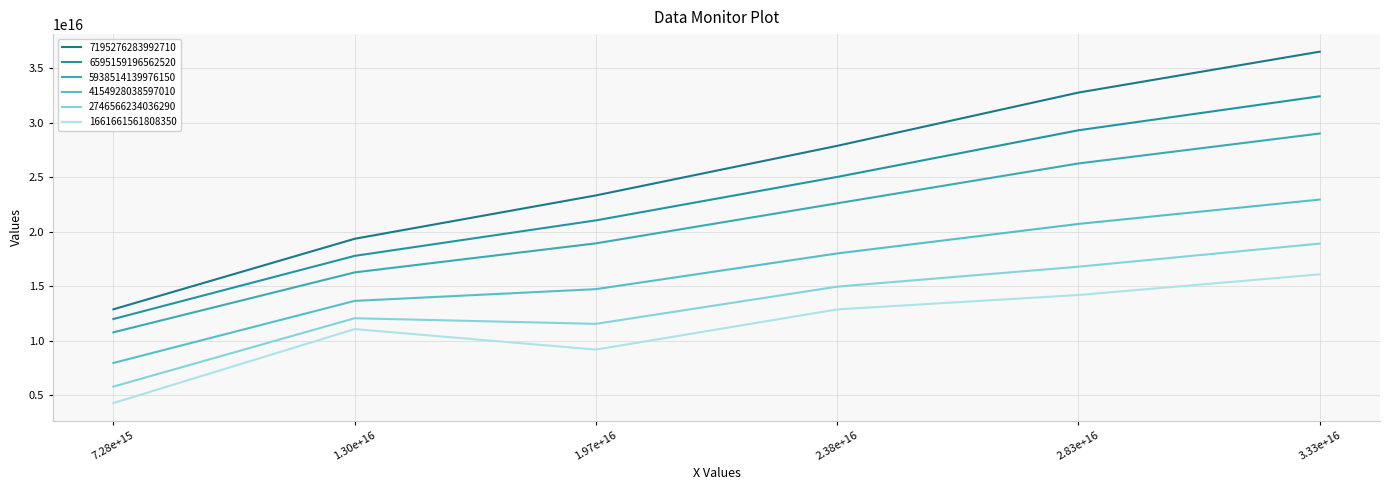

Reading right to left, list all the values displayed in this chart.

7195276283992710: 3.33e+16=36539147812671400	2.83e+16=32782685217908000	2.38e+16=27888265236736400	1.97e+16=23334525326253800	1.30e+16=19350142914110400	7.28e+15=12871270538872300
6595159196562520: 3.33e+16=32441972913905100	2.83e+16=29318682609965800	2.38e+16=25032073390821000	1.97e+16=21041234669810300	1.30e+16=17780745195410500	7.28e+15=11979603942222700
5938514139976150: 3.33e+16=29021169680936400	2.83e+16=26269817430305800	2.38e+16=22610177975208700	1.97e+16=18929999961323500	1.30e+16=16262279183139100	7.28e+15=10758416871335000
4154928038597010: 3.33e+16=22952603112483600	2.83e+16=20714827265129700	2.38e+16=18003384047465500	1.97e+16=14723826895913100	1.30e+16=13644670673351900	7.28e+15=7941082556373130
2746566234036290: 3.33e+16=18906597639302600	2.83e+16=16785326198698400	2.38e+16=14953785701526900	1.97e+16=11536964616209700	1.30e+16=12050888703929800	7.28e+15=5770734557708440
1661661561808350: 3.33e+16=16084788045600500	2.83e+16=14185509222517400	2.38e+16=12863028236617100	1.97e+16=9169635422430040	1.30e+16=11054257018498300	7.28e+15=4258729566014620